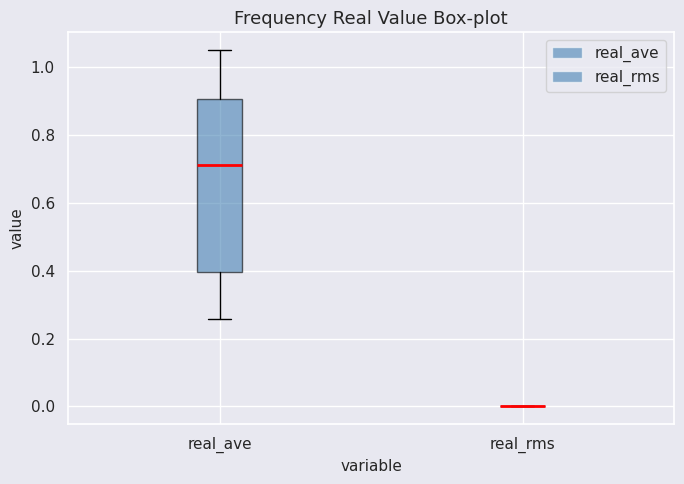

Reading left to right, read every box against the y-axis: the position of its median line, the range the box covers, and the ends of its whiskers. The values are not printed on the chart, so give them approximately, as read against the axis.

real_ave: median 0.72, box 0.40 to 0.90, whiskers 0.26 to 1.06
real_rms: box collapsed to a line at 0.00, whiskers 0.00 to 0.00